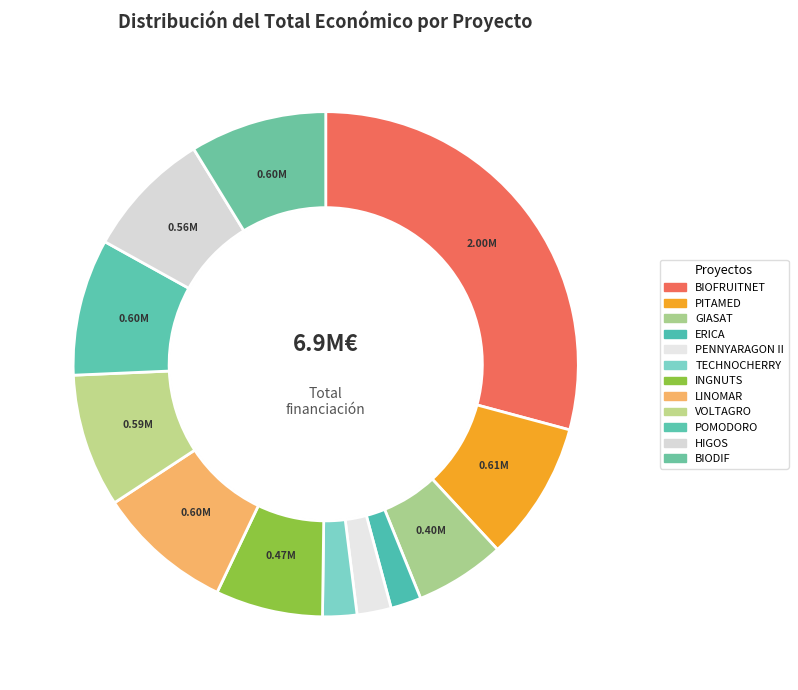

Rank the categories by value from lowest to highest.

ERICA, TECHNOCHERRY, PENNYARAGON II, GIASAT, INGNUTS, HIGOS, VOLTAGRO, LINOMAR, POMODORO, BIODIF, PITAMED, BIOFRUITNET